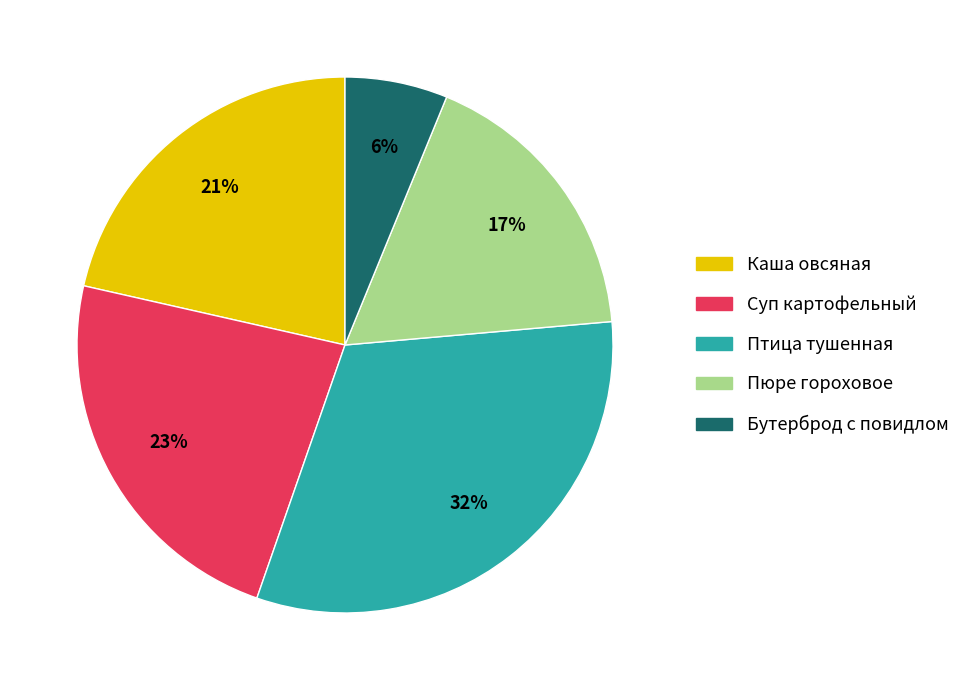

To the nearest percent, what is the average slice percentage?

20%